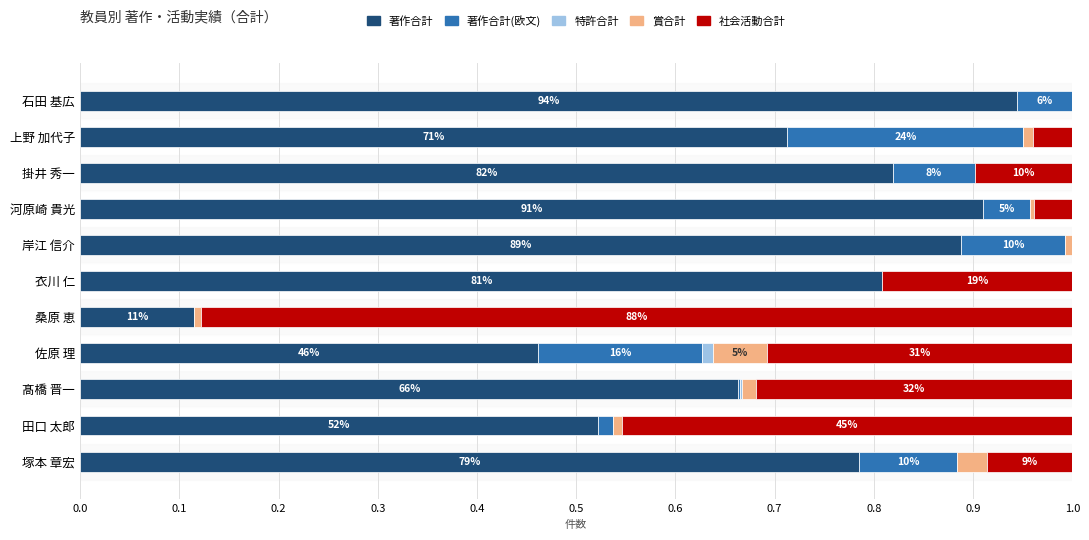

What is the sum of all 著作合計 values?

7.6